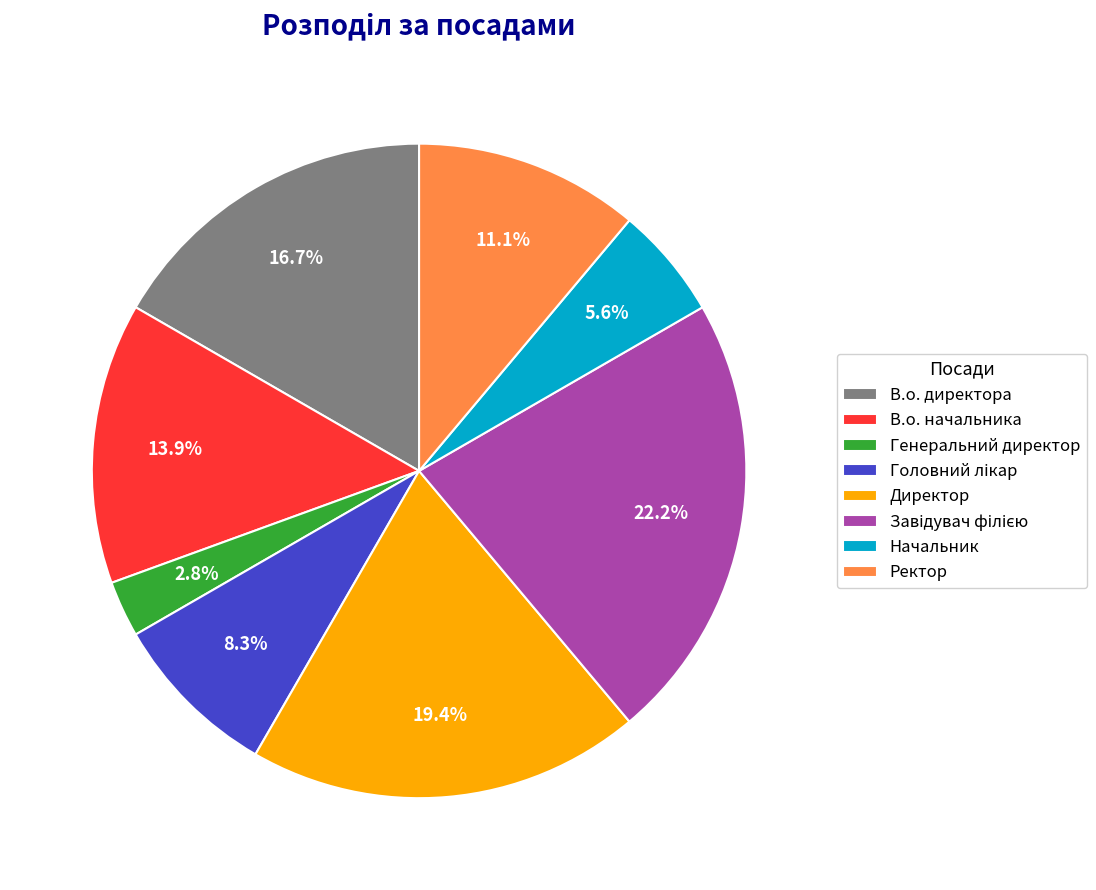

To the nearest percent, what is the combined percentage of В.о. начальника and Ректор?

25%